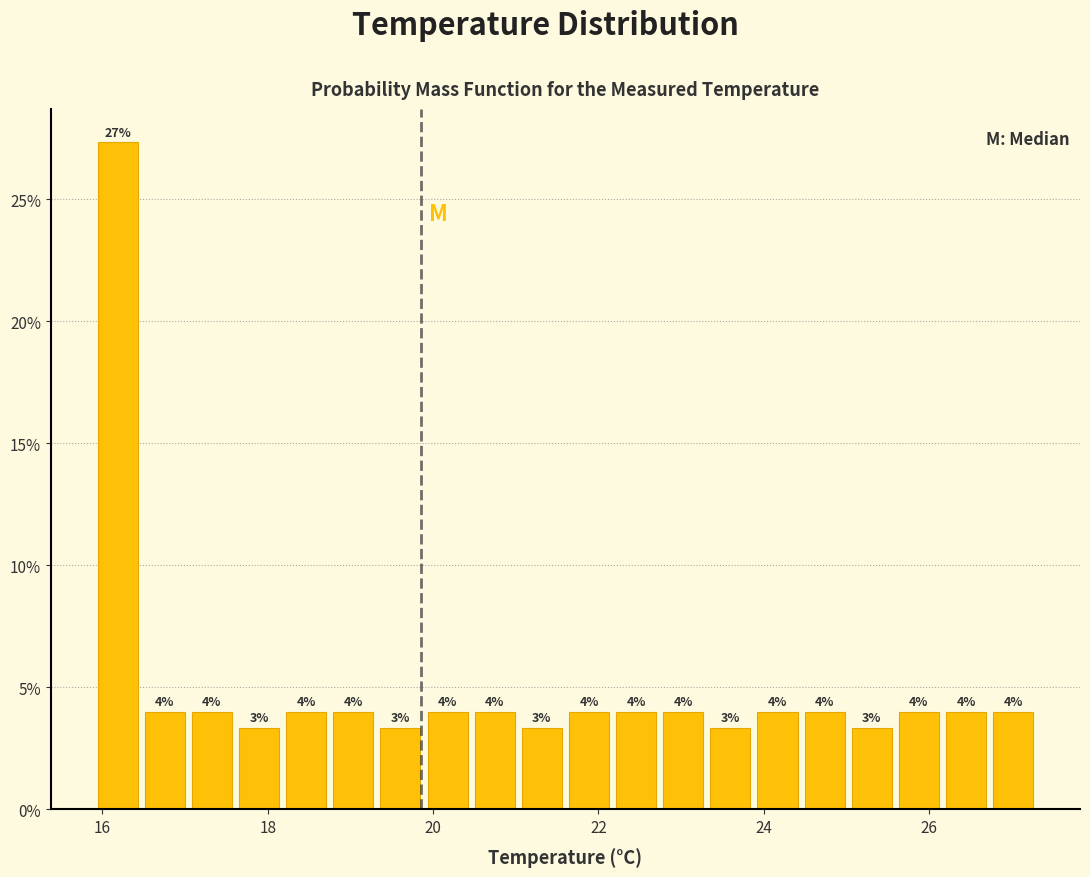

Around what value on the x-axis is the tallest bar? Give the approximate position of its centre, as read against the axis.

16.2